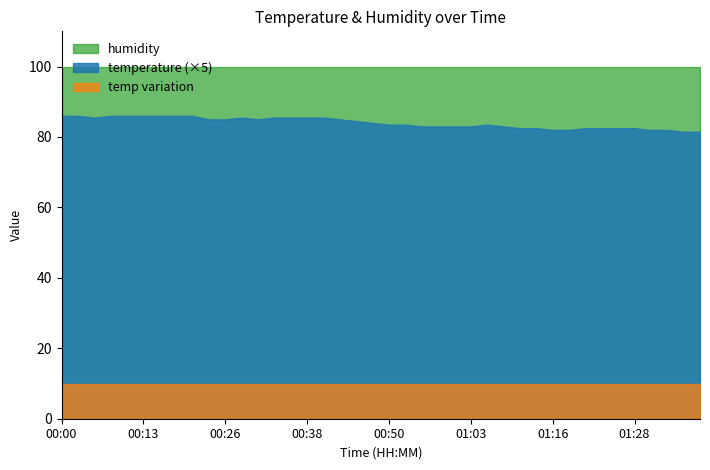

Between 00:33 and 00:43, which is larger?

00:33